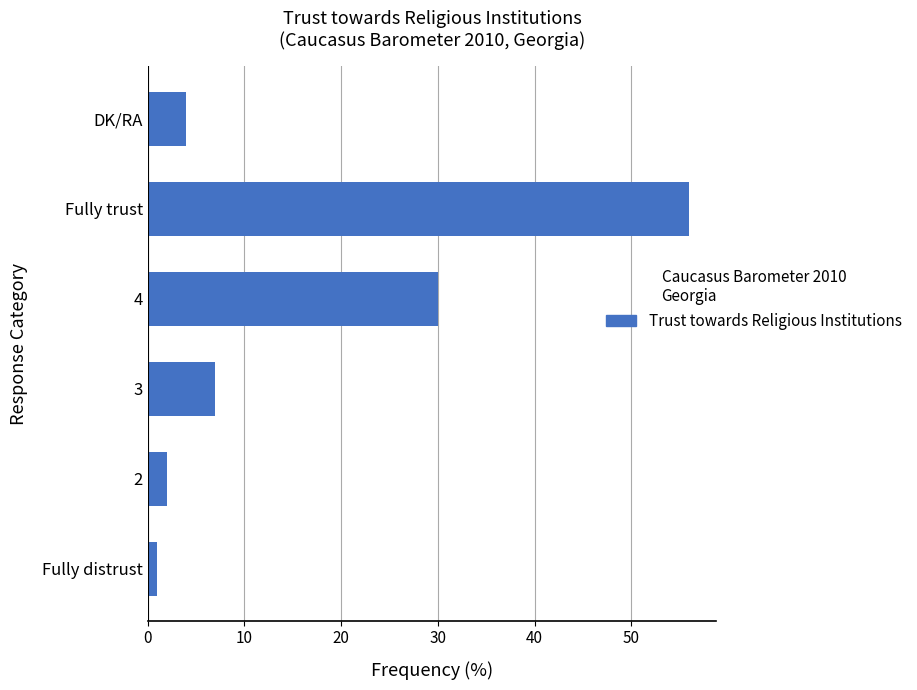

How many data points does each series have?

6